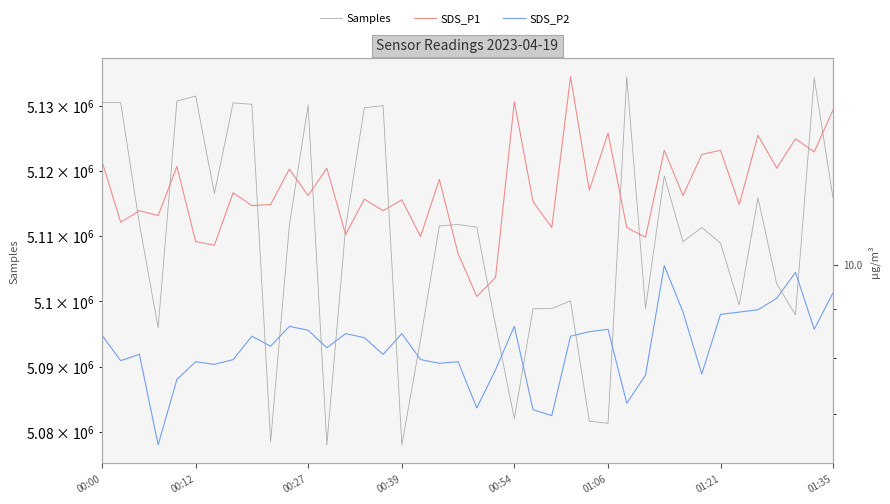

Where is SDS_P1 nearest to the value 12?

26